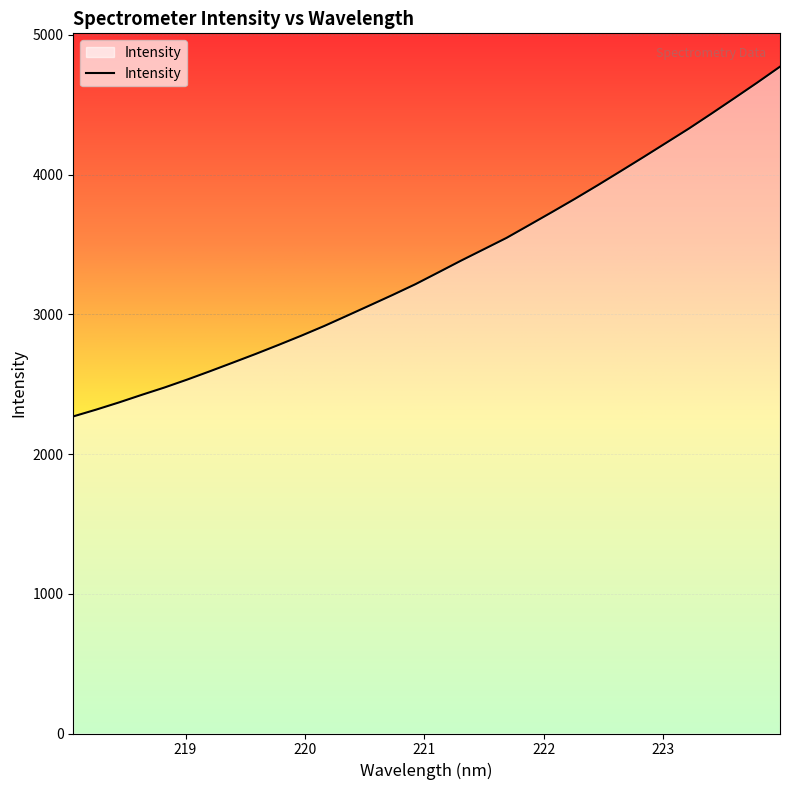

What is the greatest value displayed?

4772.0